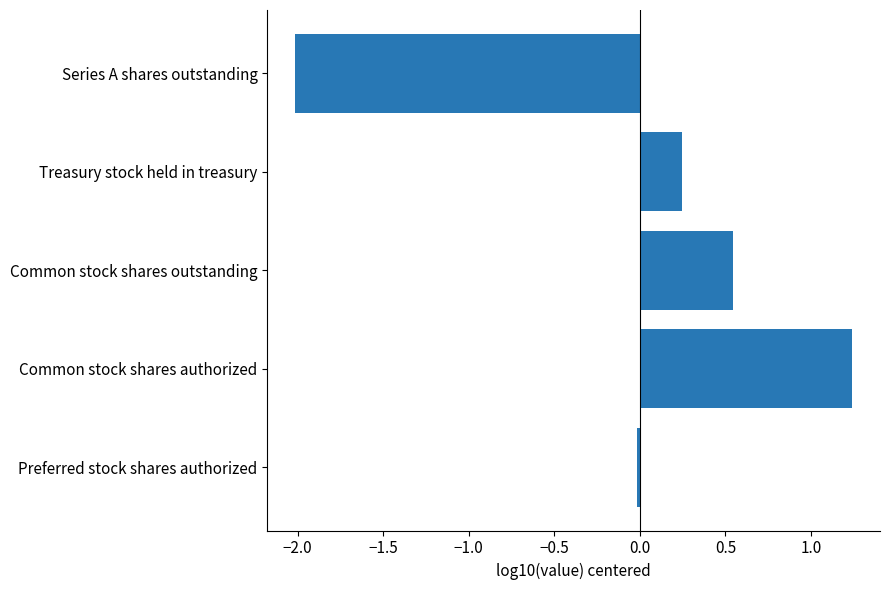

The value at Preferred stock shares authorized is -0.0. True or false?

True